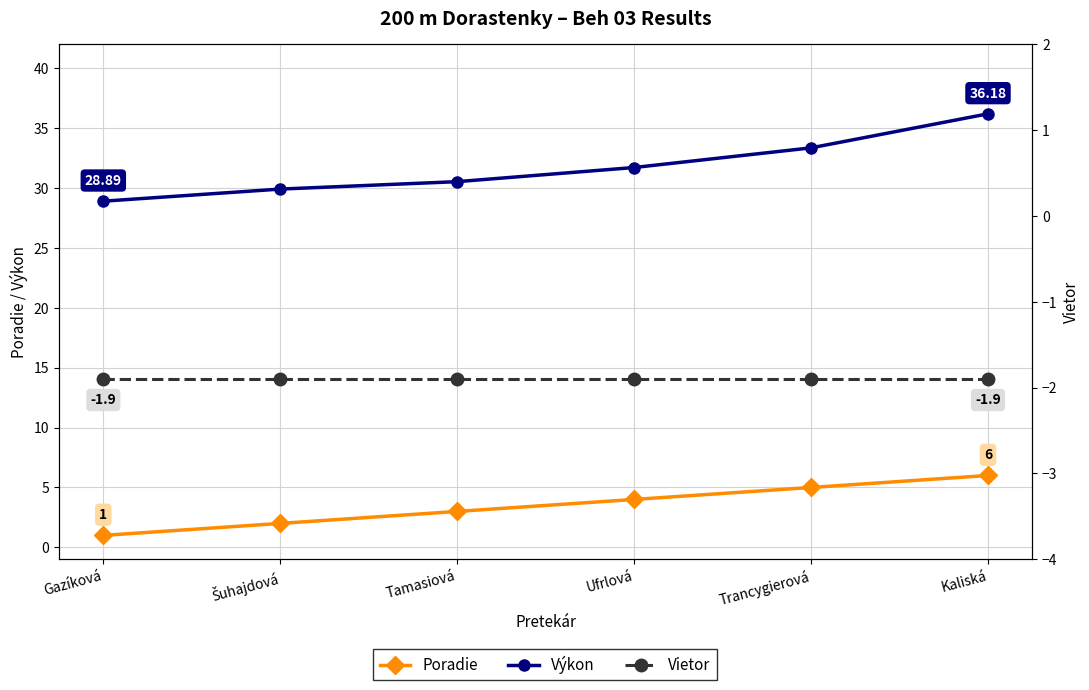

How many lines are shown in the chart?

3